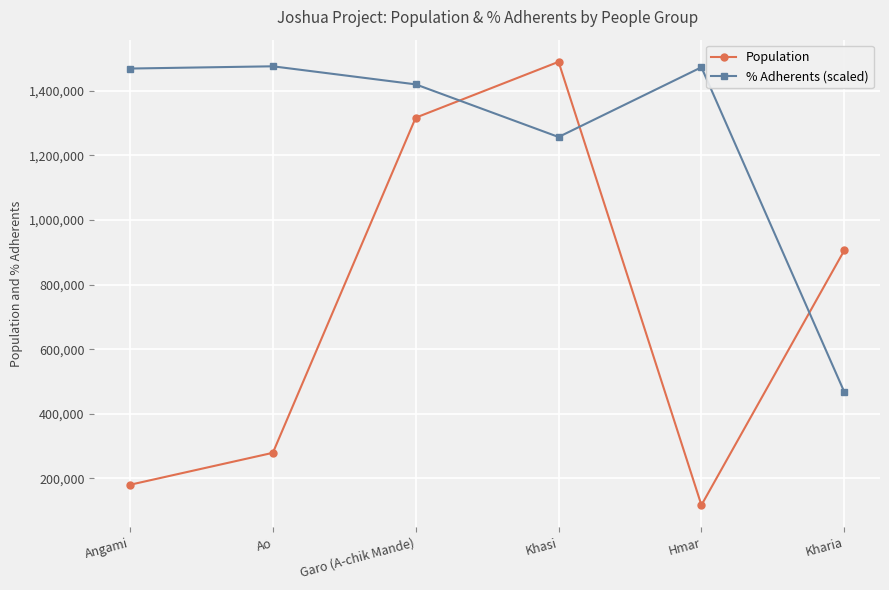

Is the value of % Adherents (scaled) at Ao greater than the value of Population at Kharia?

Yes